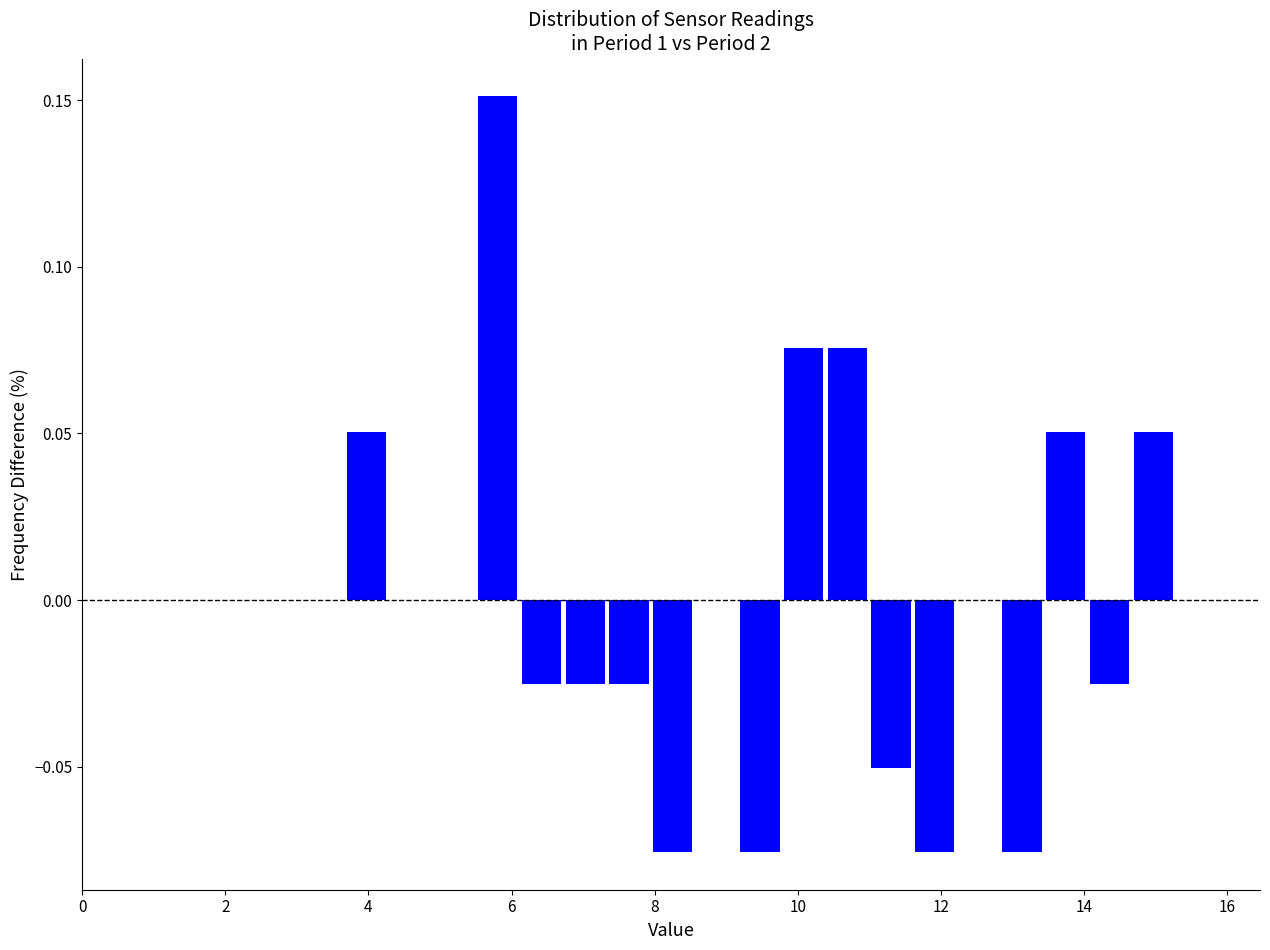

Read against the x-axis, roughly where is the centre of the tallest bar?

5.8